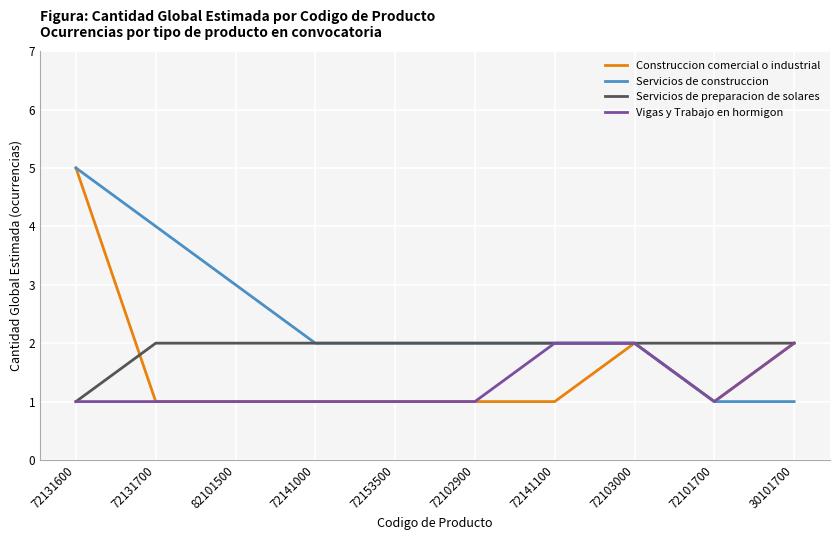

True or false: Vigas y Trabajo en hormigon has a value of 2 at 82101500.

False